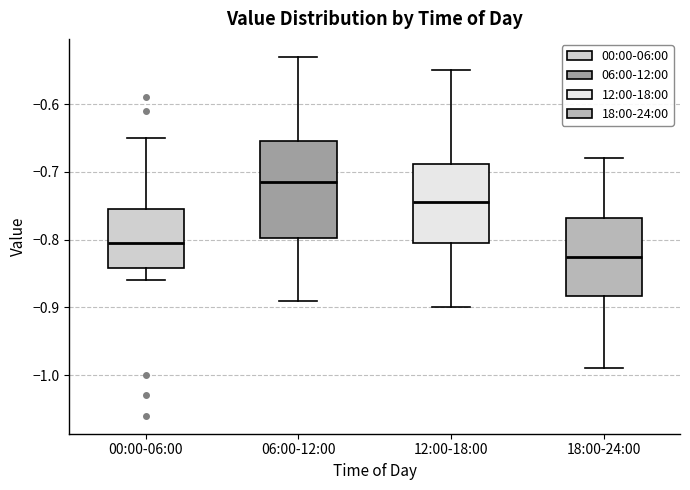

Comparing the boxes themselves (not the whiskers), which one is the tallest?

06:00-12:00